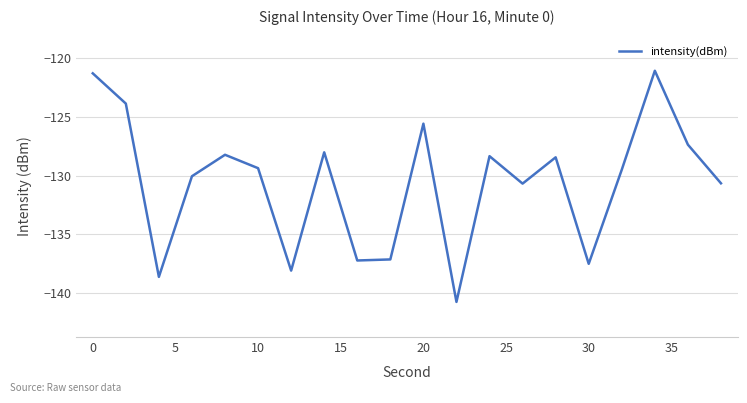

What is the maximum value shown in the chart?

-121.0